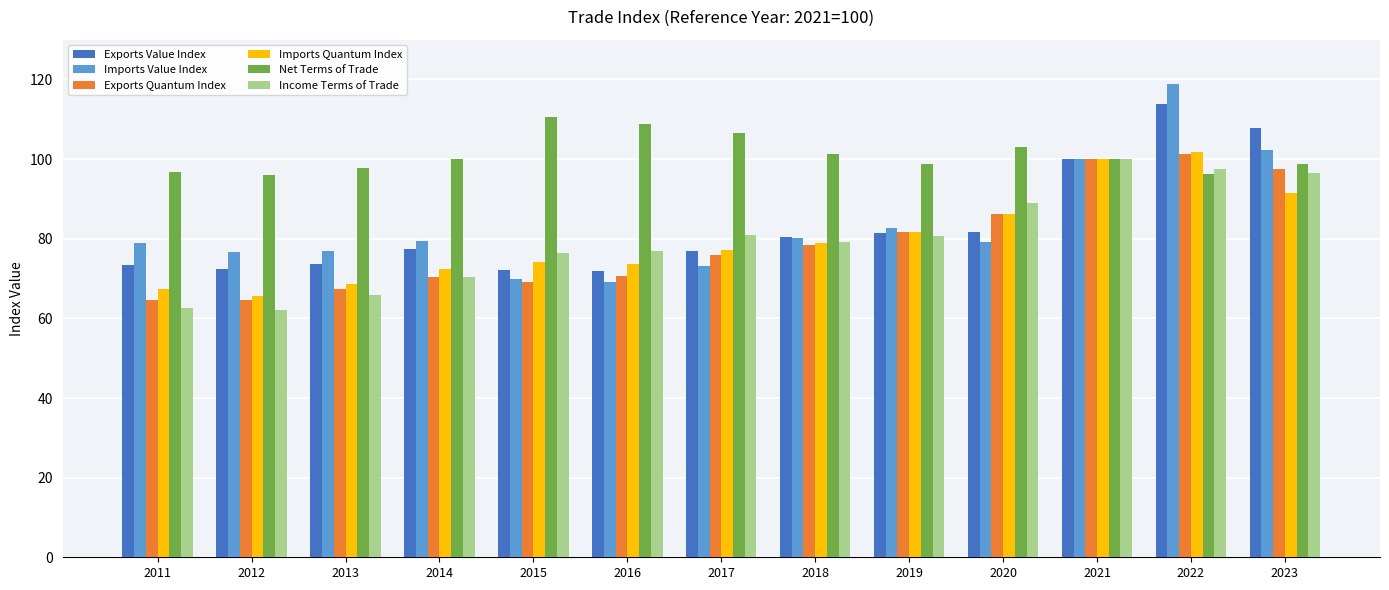

Between 2013 and 2023, which series saw the biggest shift?

Exports Value Index